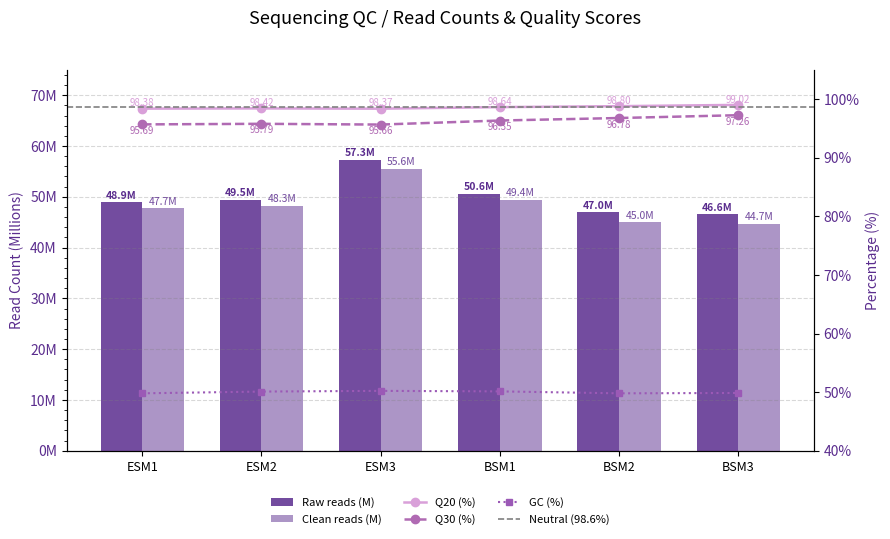

How many data points in GC (%) are less than 50?

3